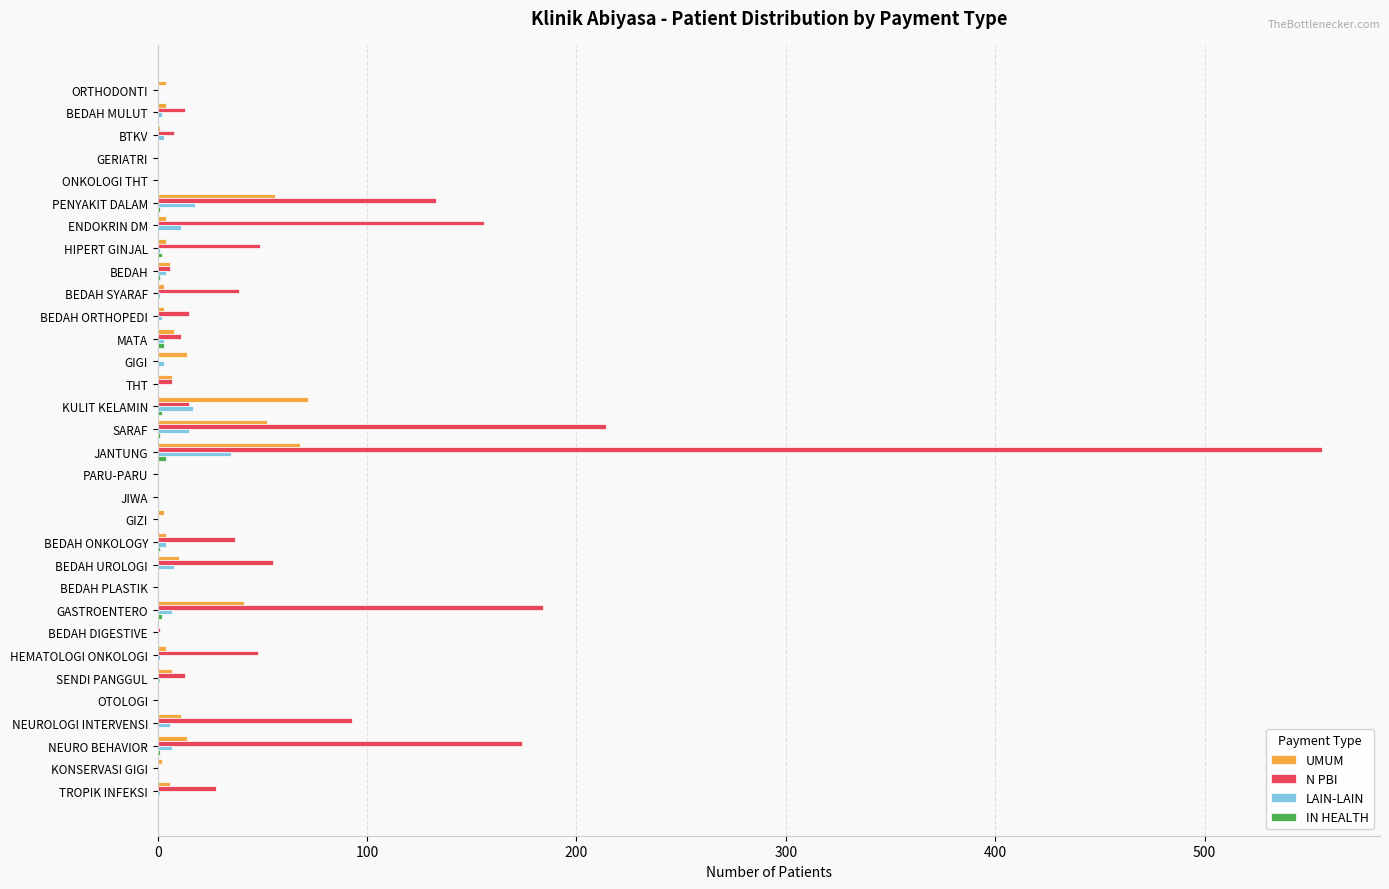

Where is N PBI nearest to the value 278?

SARAF